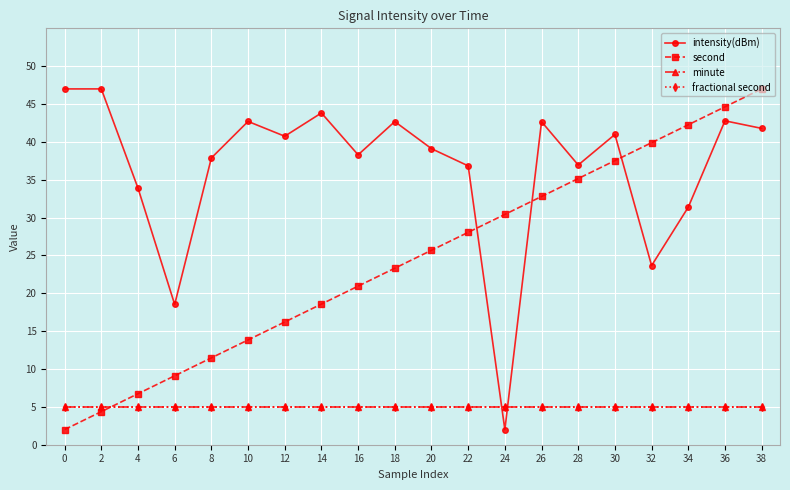

Is this an area chart (filled region under the line)?

No